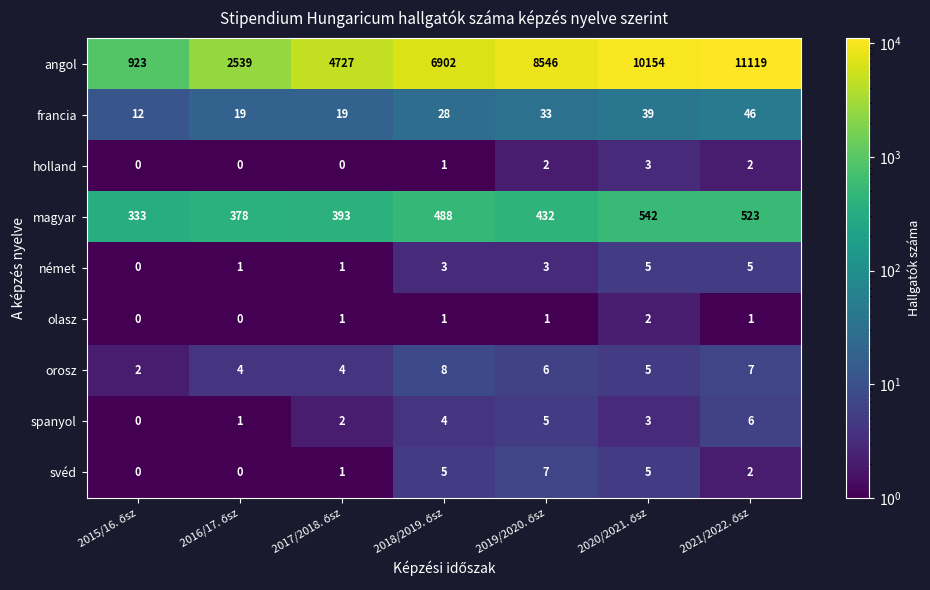

List the series in order of their peak value, highest first.

angol, magyar, francia, orosz, svéd, spanyol, német, holland, olasz